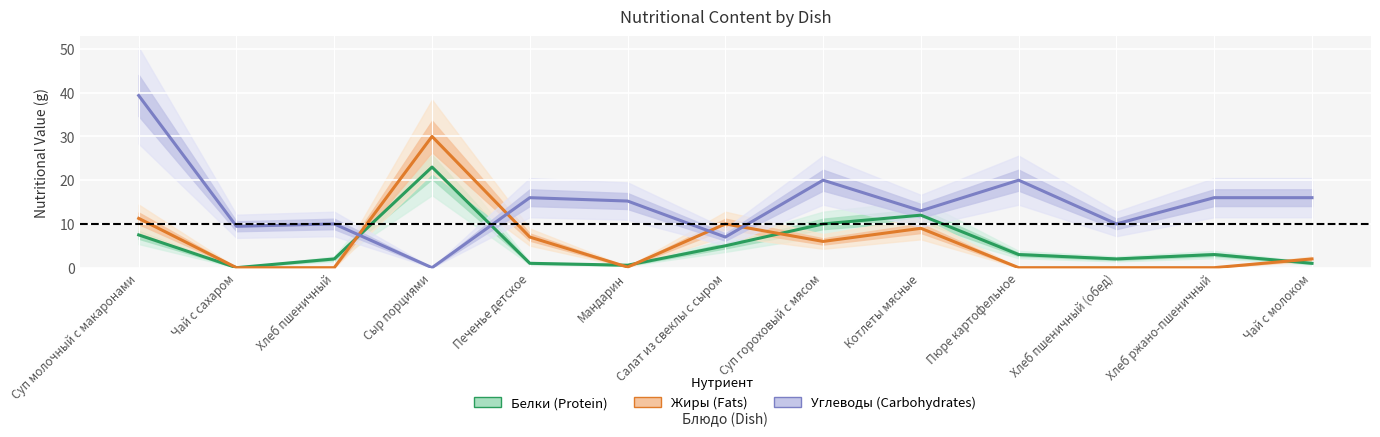

Which series has the widest spread of values?

Углеводы (Carbohydrates)